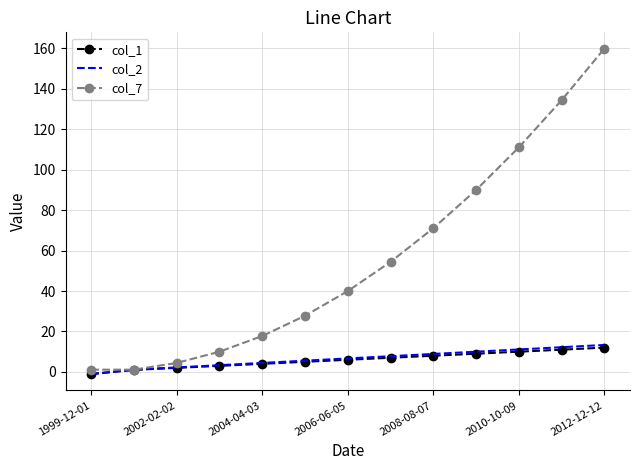

What is the greatest value displayed?

159.8